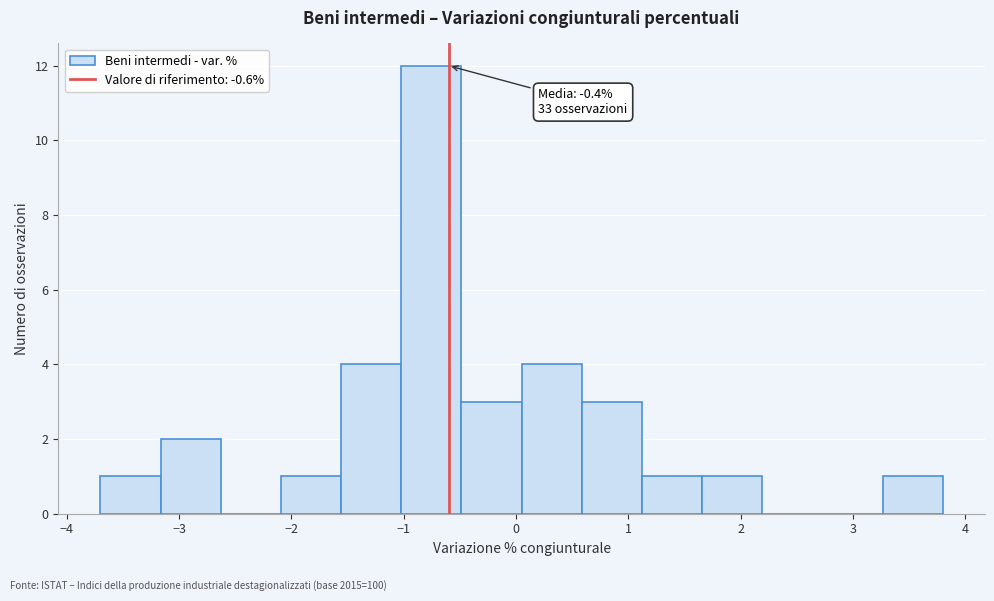

Which range on the x-axis has the tallest bar?

-1.0 to -0.5